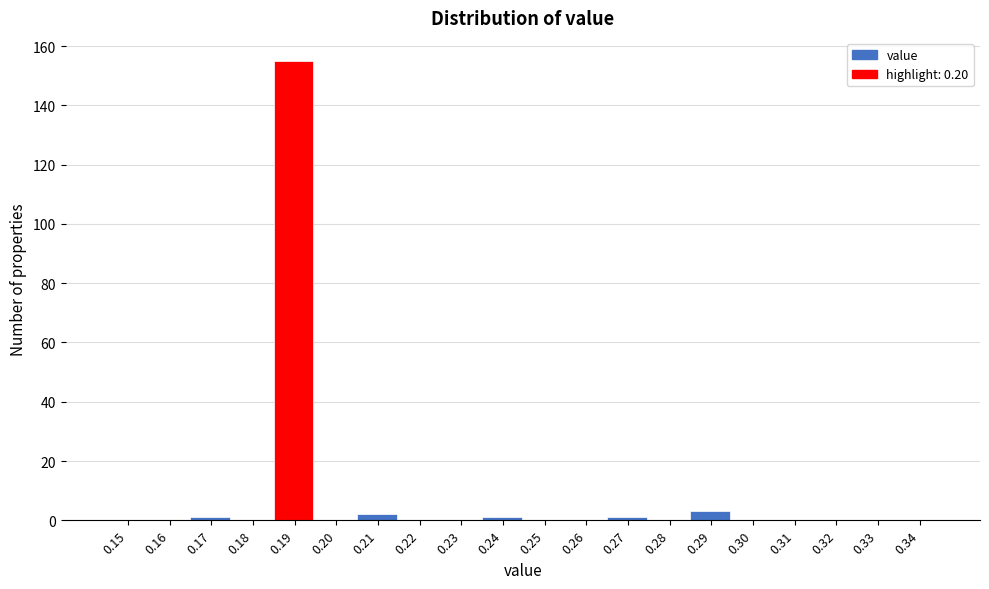

Reading right to left, extract all data points from this chart.

0.34=0	0.33=0	0.32=0	0.31=0	0.30=0	0.29=3	0.28=0	0.27=1	0.26=0	0.25=0	0.24=1	0.23=0	0.22=0	0.21=2	0.20=0	0.19=155	0.18=0	0.17=1	0.16=0	0.15=0